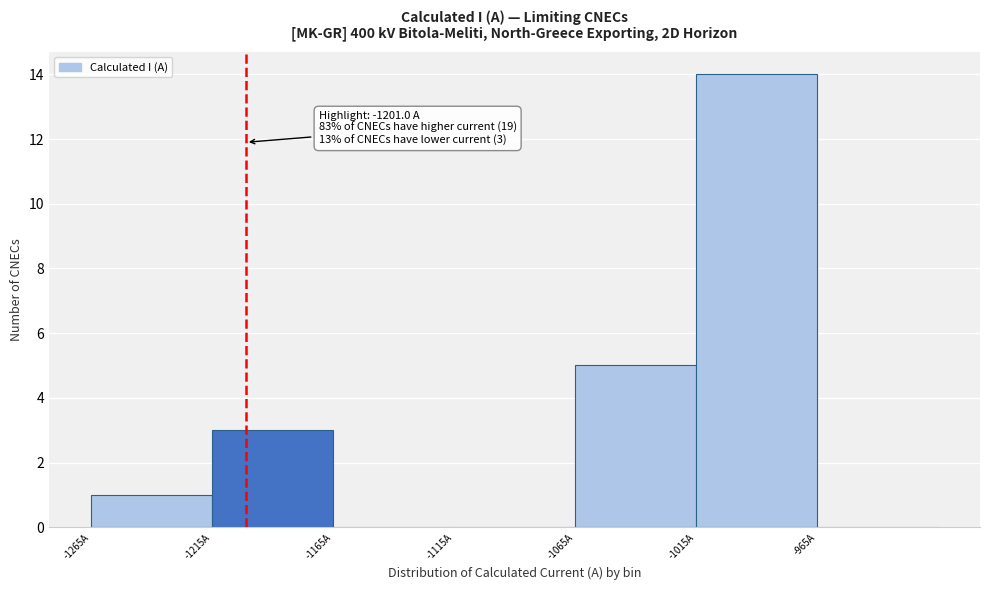

Which range on the x-axis has the tallest bar?

-1015 to -965